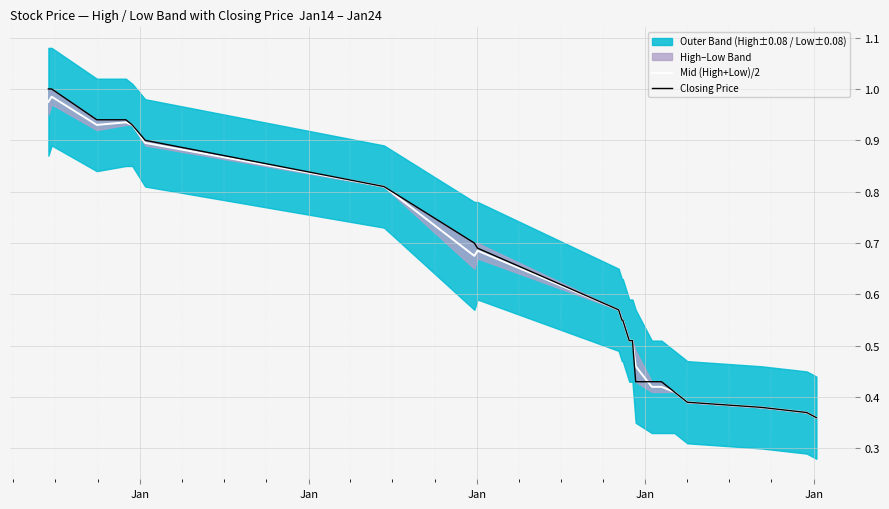

List the series in order of their overall mean, lowest first.

Mid (High+Low)/2, Closing Price